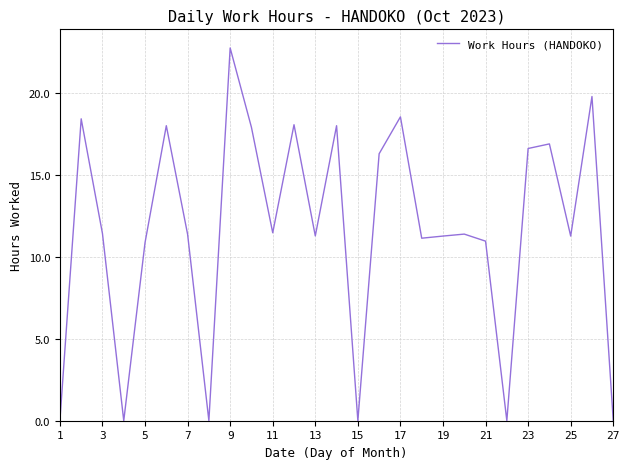

Count the number of categories in the chart.

27